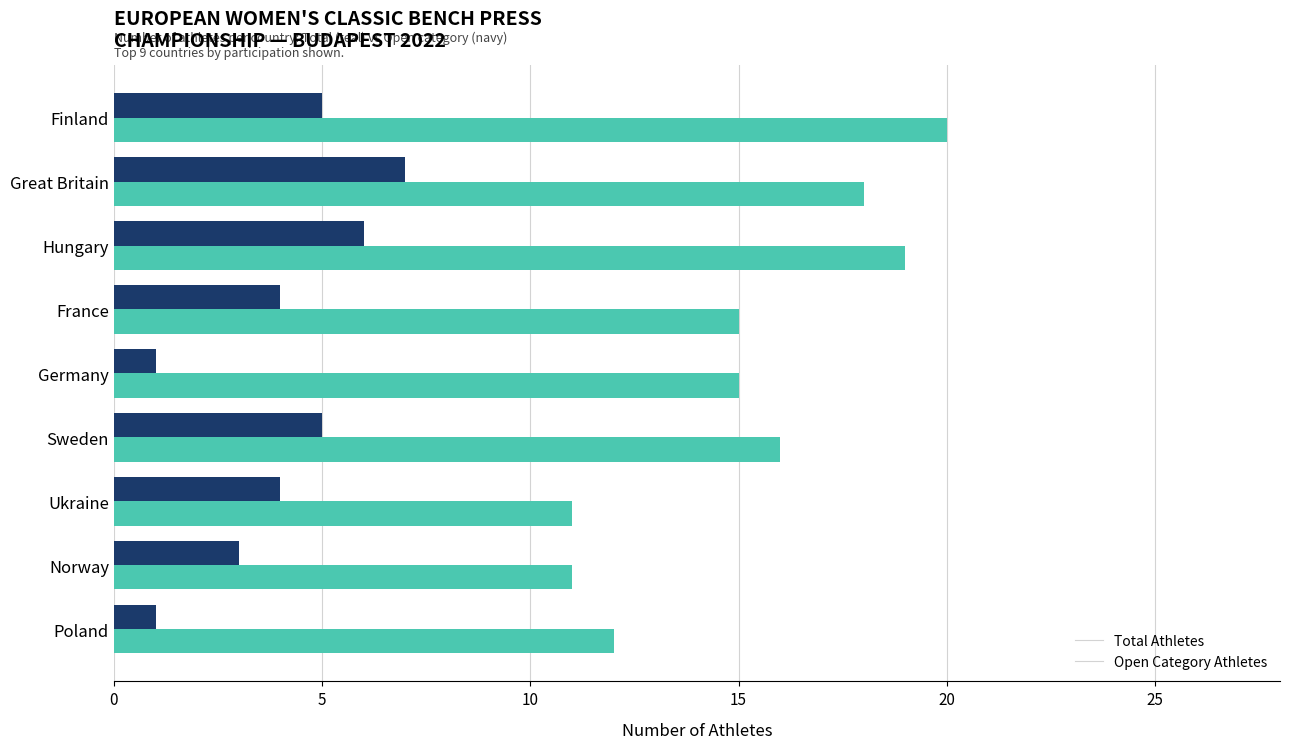

What is the difference between the highest and lowest values at Ukraine?

7